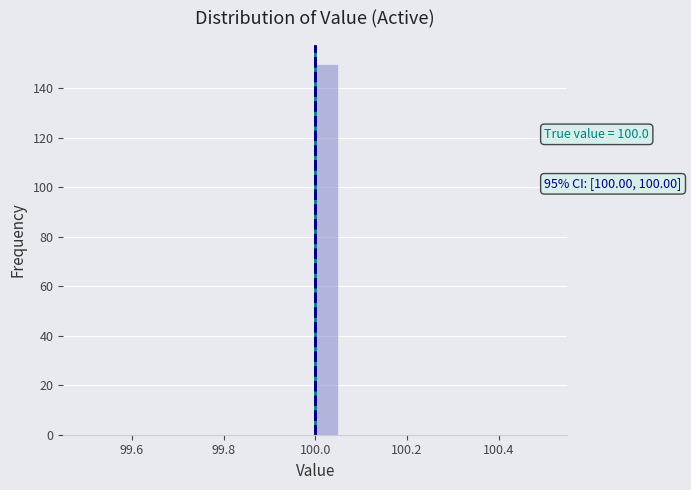

Around what value on the x-axis is the tallest bar? Give the approximate position of its centre, as read against the axis.

100.02